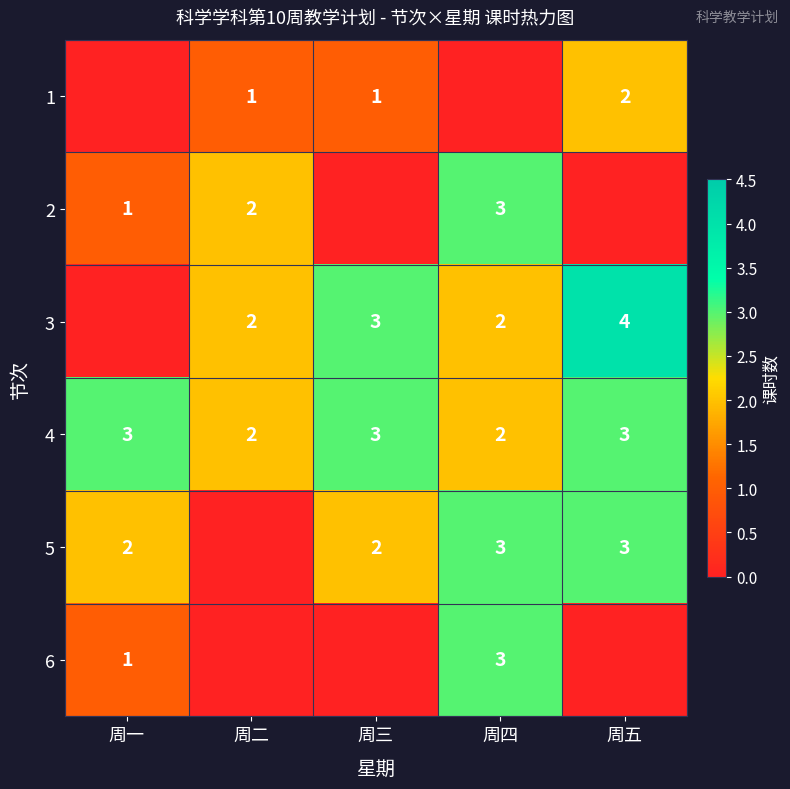

Count the number of data series in this chart.

6